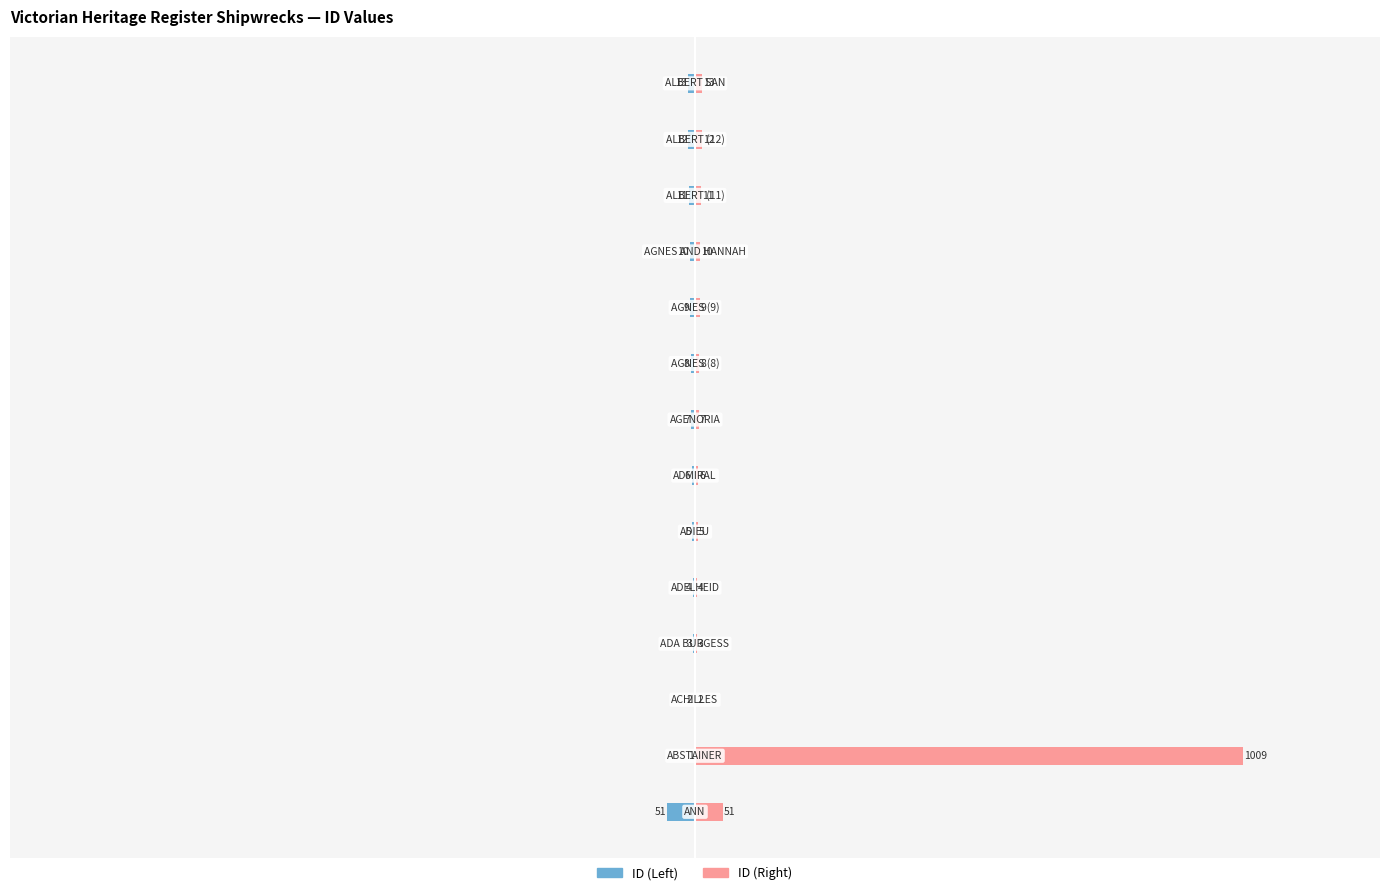

Are the bars horizontal?

Yes